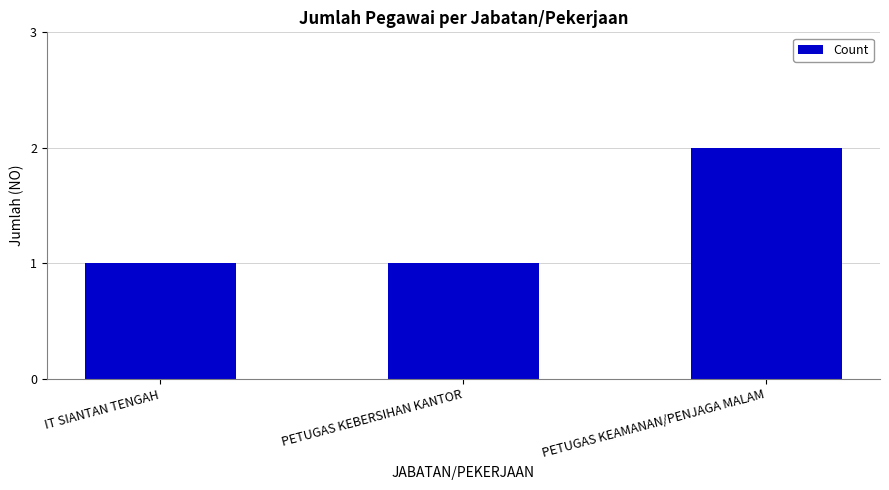

Reading left to right, what are all the values shown in this chart?

IT SIANTAN TENGAH=1	PETUGAS KEBERSIHAN KANTOR=1	PETUGAS KEAMANAN/PENJAGA MALAM=2